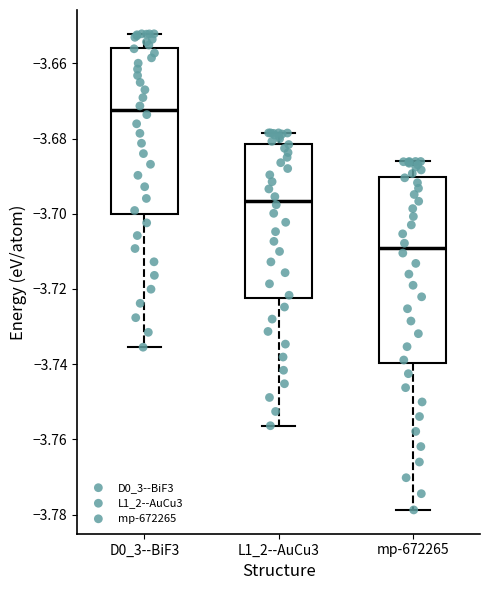

Reading left to right, transcribe this box plot: for each box, give where its median line is, the range the box spans, and where its two whiskers end, as read against the y-axis. The values are not printed on the chart, so give them approximately, as read against the axis.

D0_3--BiF3: median -3.672, box -3.700 to -3.656, whiskers -3.736 to -3.652
L1_2--AuCu3: median -3.696, box -3.722 to -3.682, whiskers -3.756 to -3.678
mp-672265: median -3.710, box -3.740 to -3.690, whiskers -3.778 to -3.686